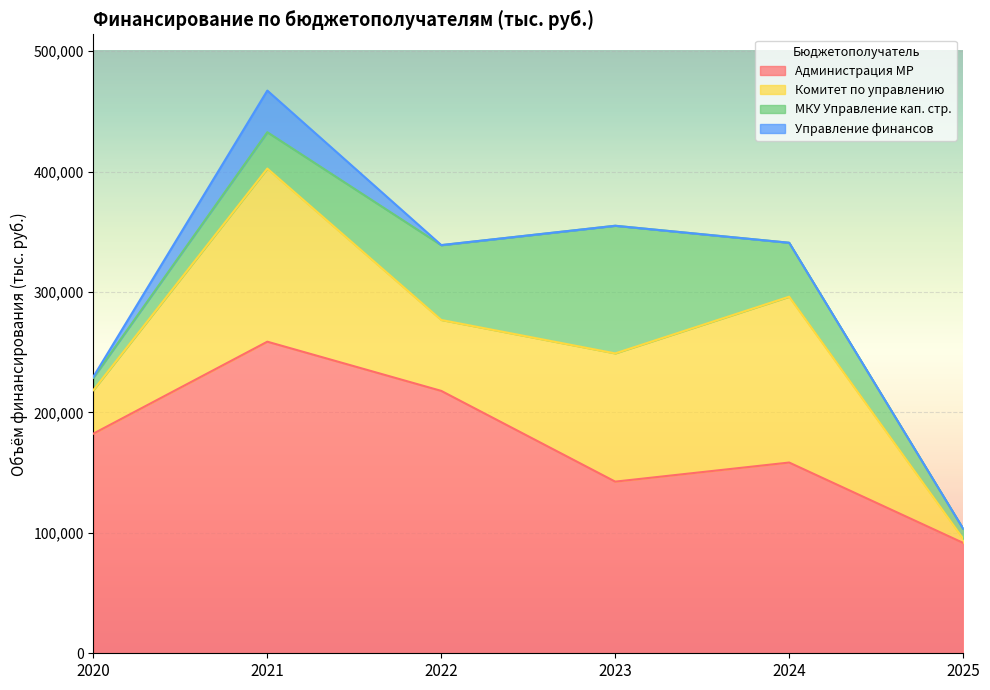

Reading right to left, list all the values displayed in this chart.

Администрация МР: 91650.0	158364.4	142512.0	217849.2	258702.7	182358.4
Комитет по управлению: 3456.8	137681.2	106474.9	58887.1	143741.1	36096.5
МКУ Управление кап. стр.: 8347.7	44799.9	105965.6	62094.0	30176.3	10337.0
Управление финансов: 0.0	0.0	0.0	81.9	34572.6	792.6